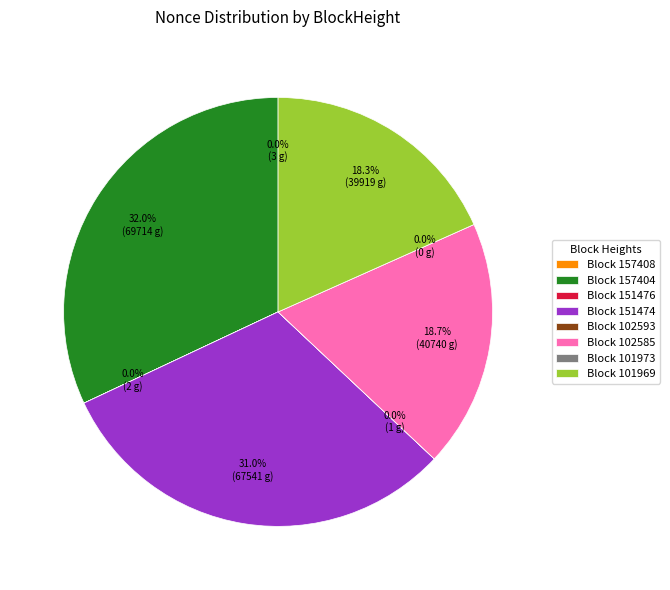

How many slices are in this pie chart?

8